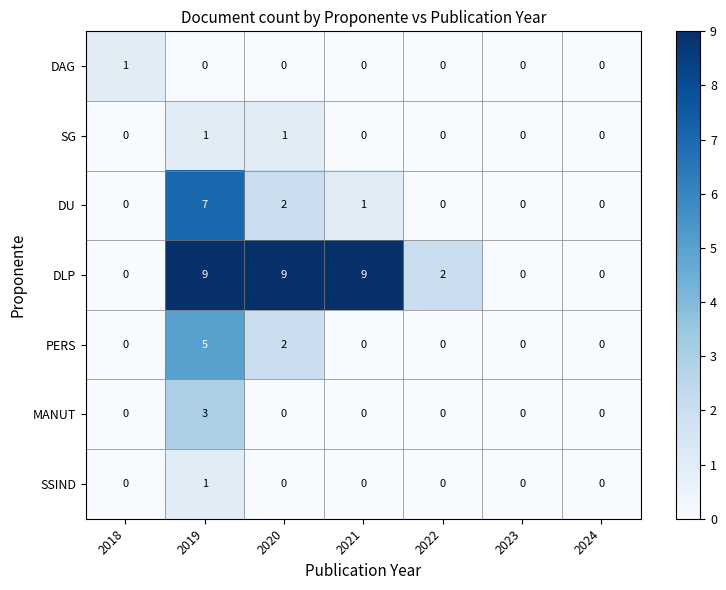

What is the sum of all PERS values?

7